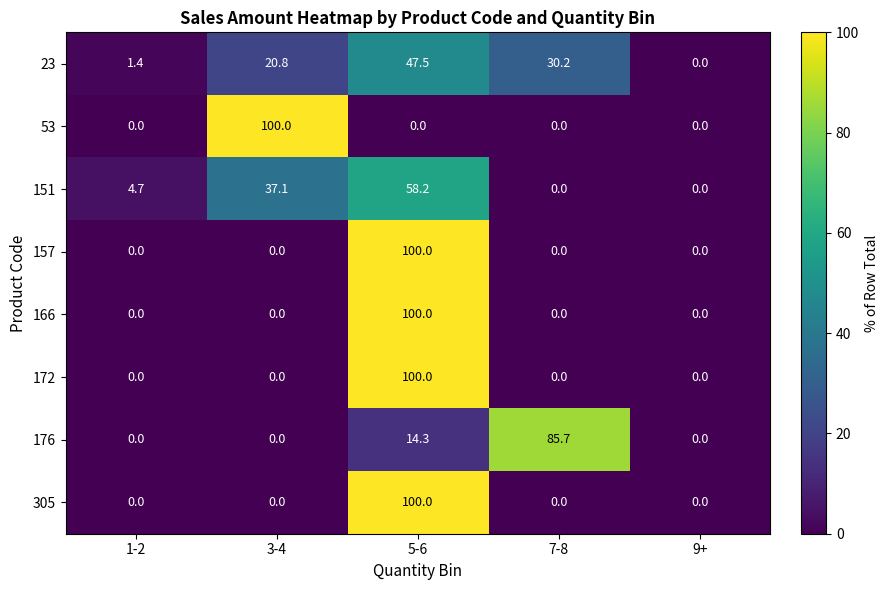

Is it true that 305 equals -30.3 at 7-8?

False